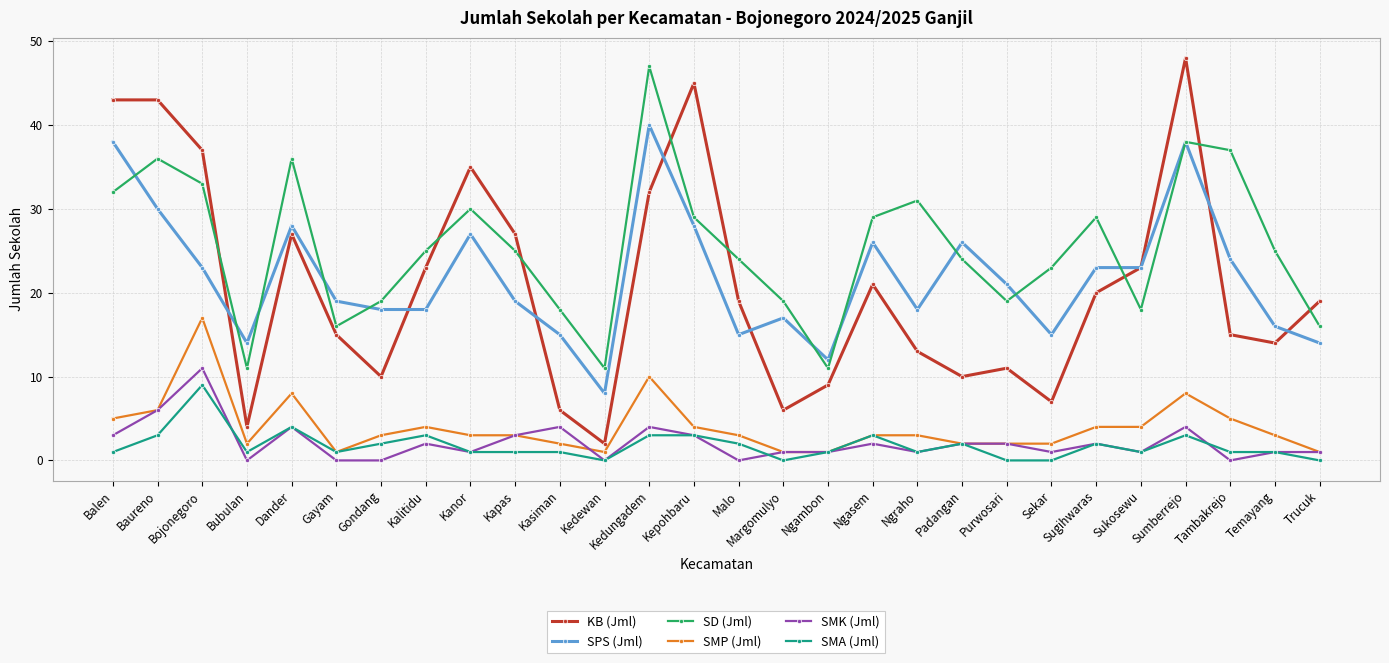

Where is SPS (Jml) nearest to the value 24?

Tambakrejo